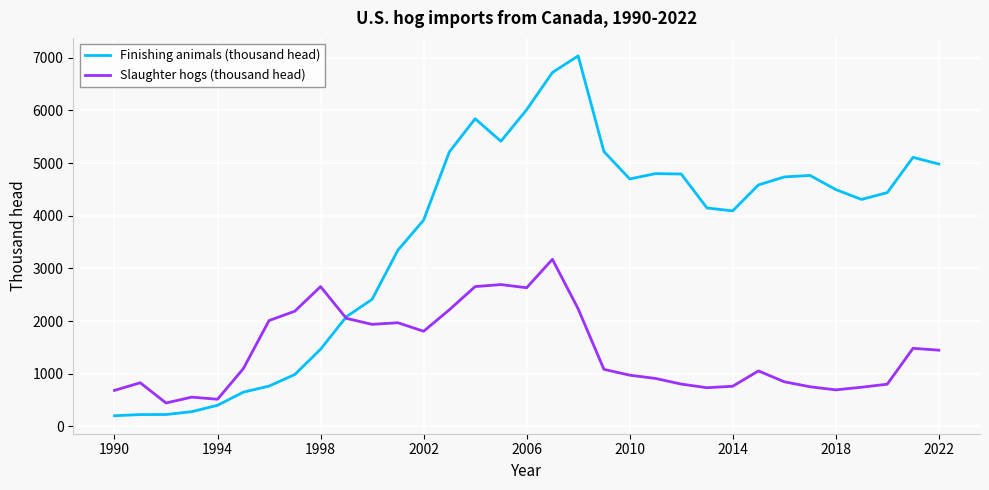

Rank the series by their maximum value, from highest to lowest.

Finishing animals (thousand head), Slaughter hogs (thousand head)